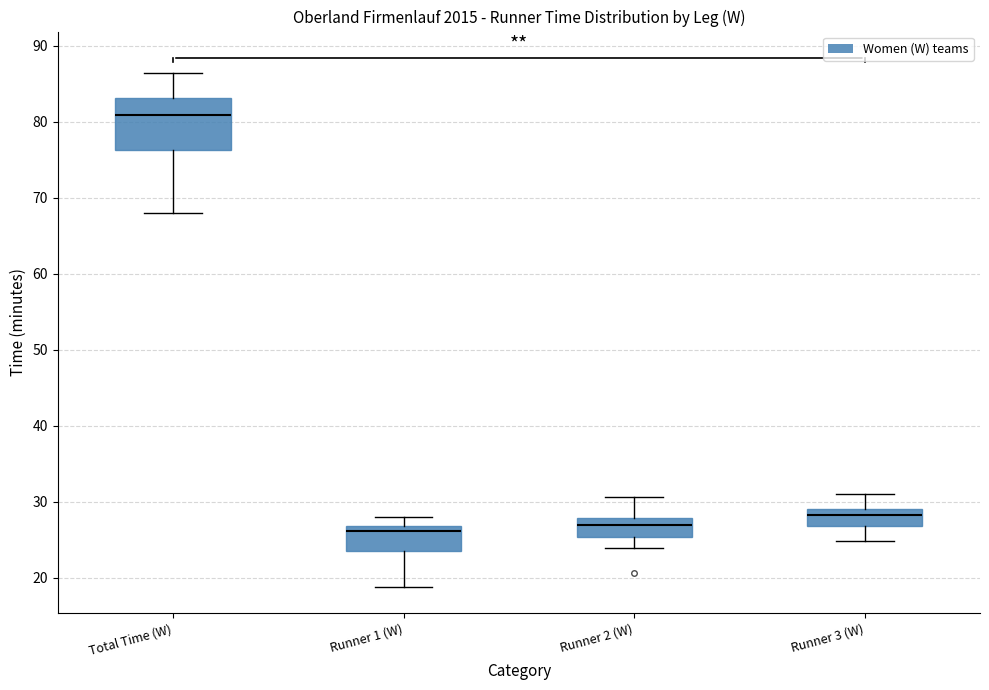

Which box is the tallest, from its lower edge to its upper edge?

Total Time (W)